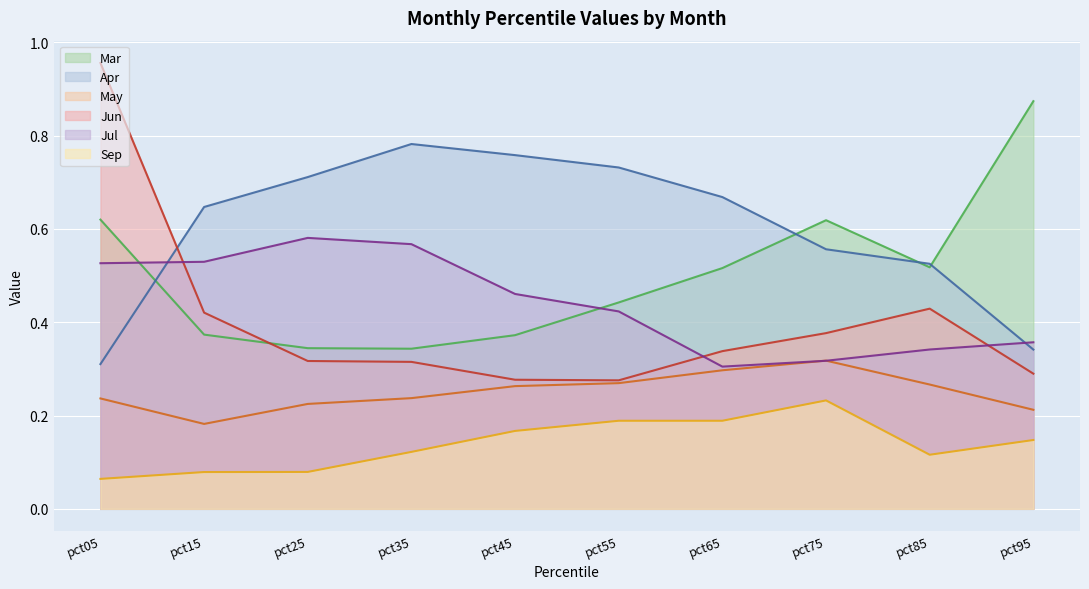

Does the chart display data point markers on the line(s)?

No